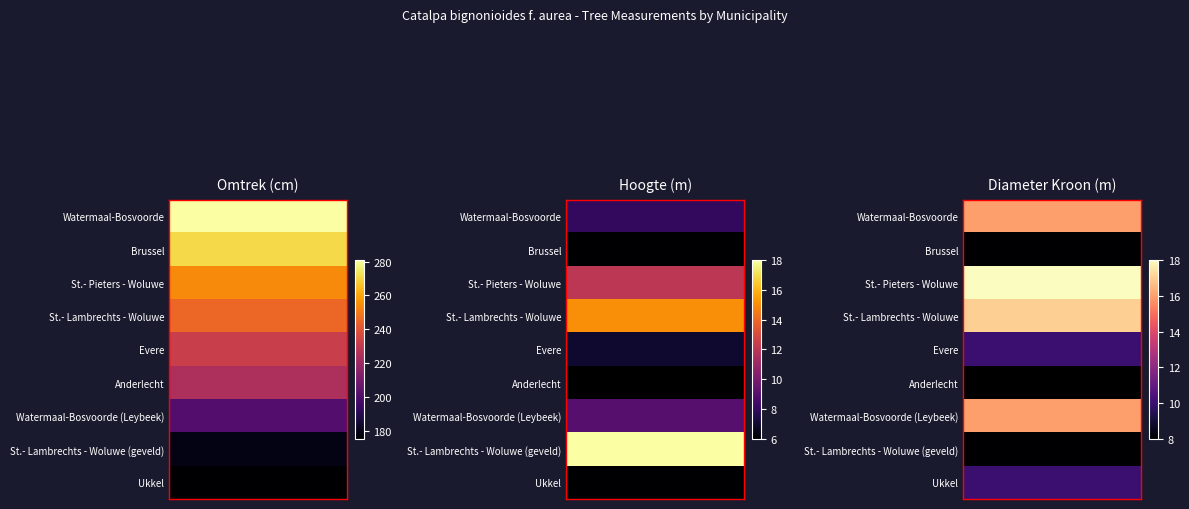

Is it true that row_6 equals 21.3 at 4?

False